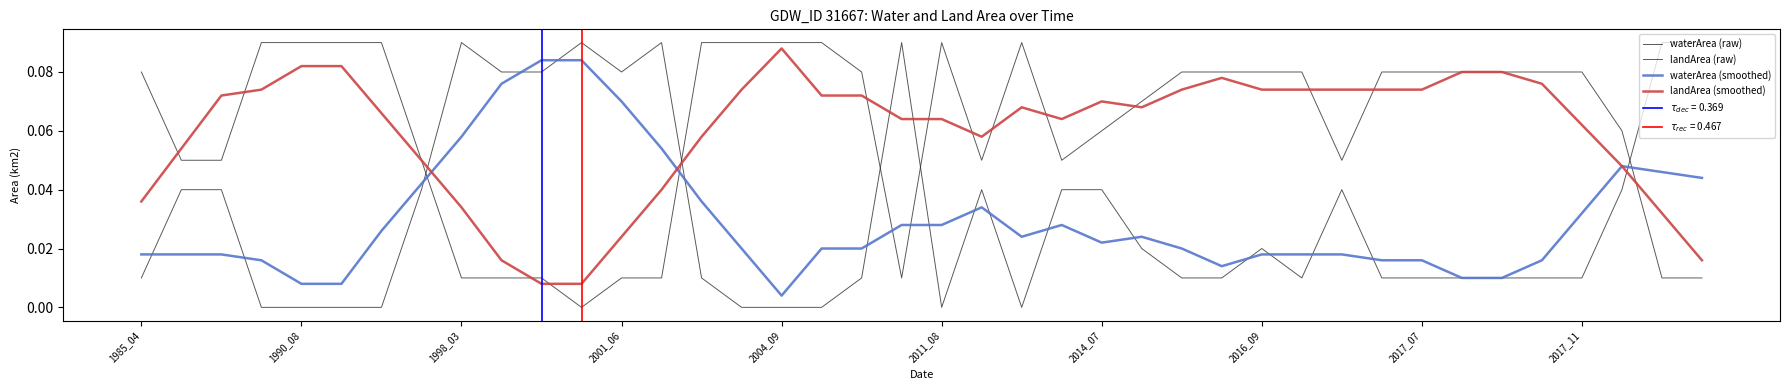

What are all the series names shown in the legend?

waterArea (raw), landArea (raw), waterArea (smoothed), landArea (smoothed)